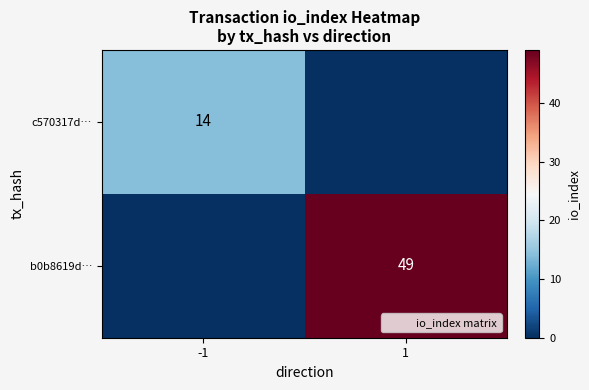

Which label corresponds to the smallest value in the chart?

1